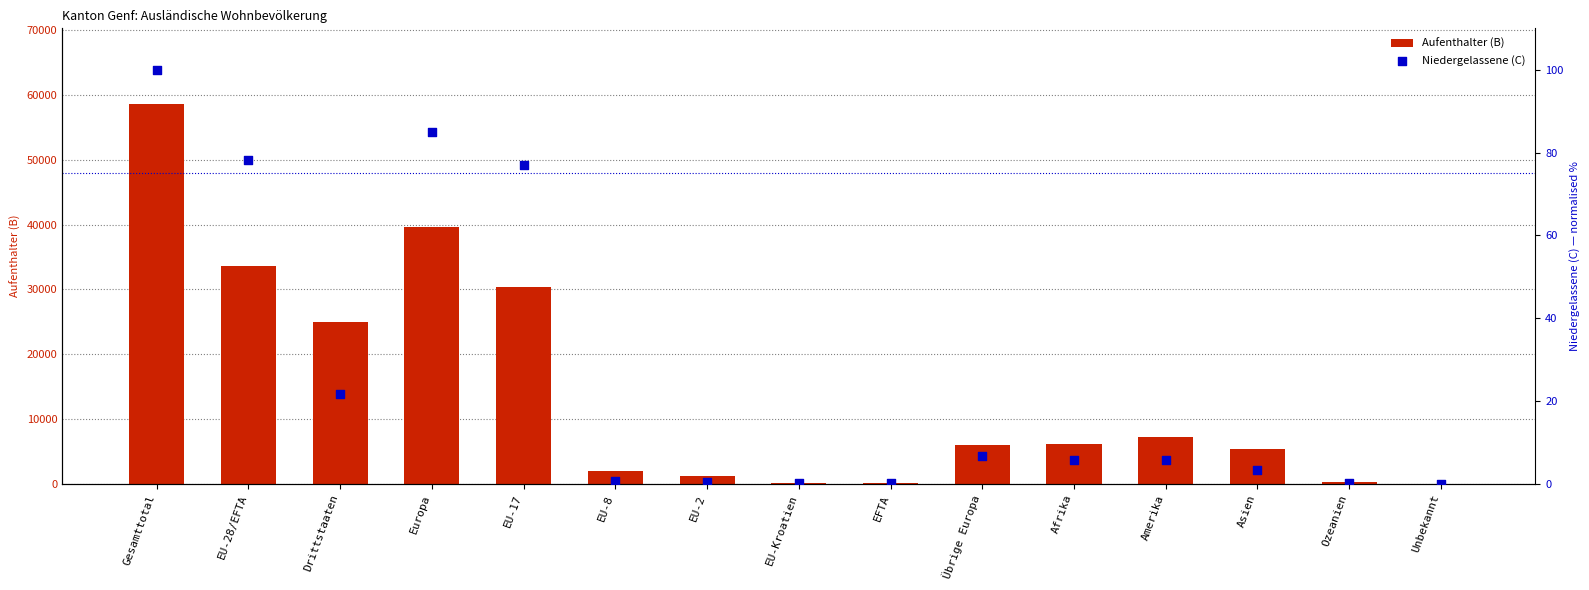

Which series reaches the maximum Y coordinate?

Aufenthalter (B)